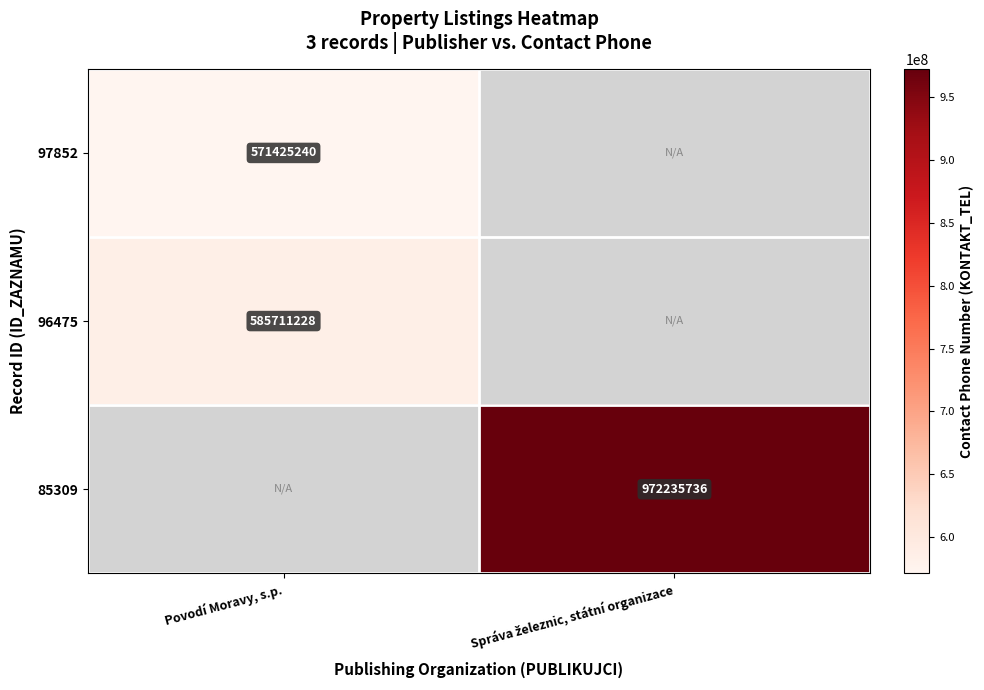

What is the difference between the highest and lowest values at Povodí Moravy, s.p.?

14285988.0